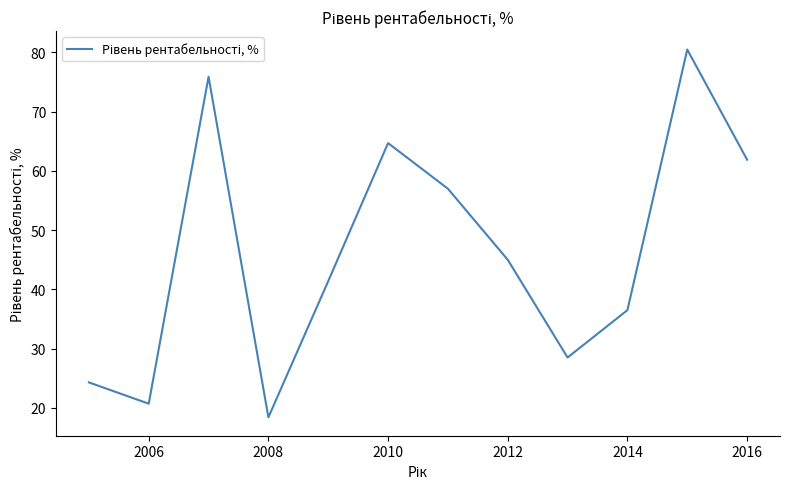

What is the difference between the maximum and minimum values?

62.1